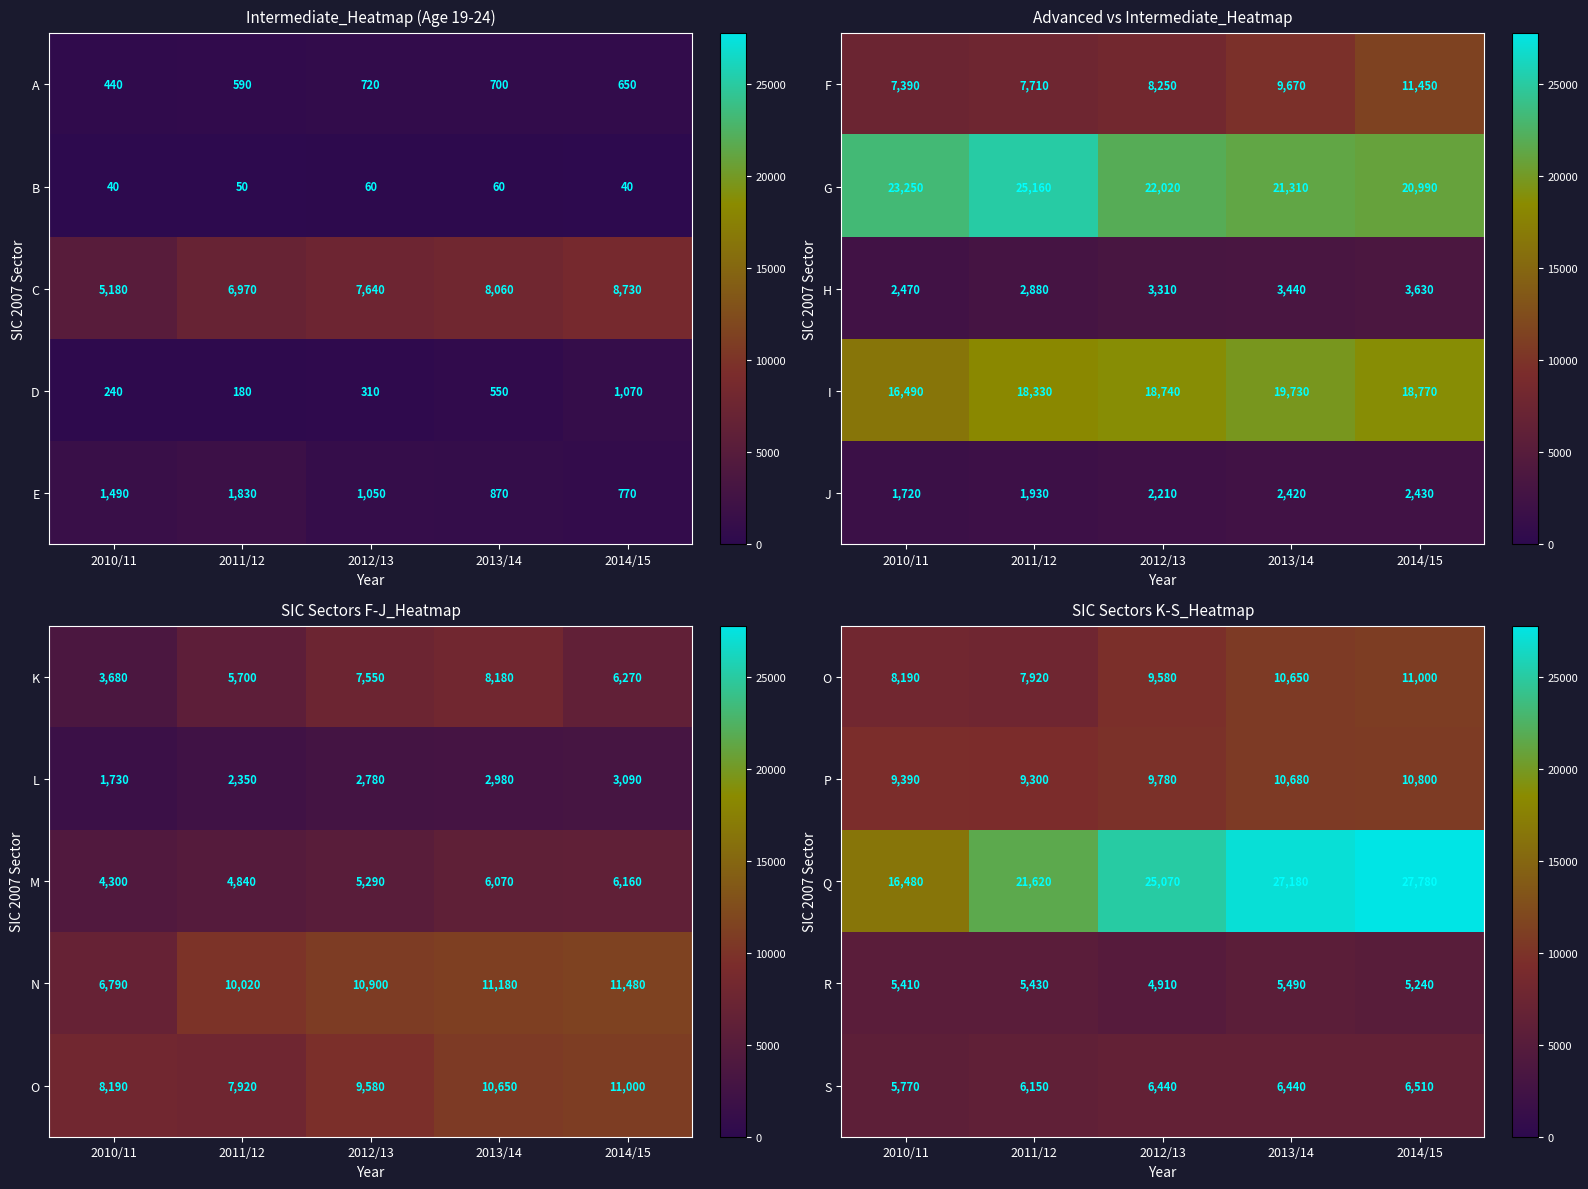

What is the lowest value of the P series?

9300